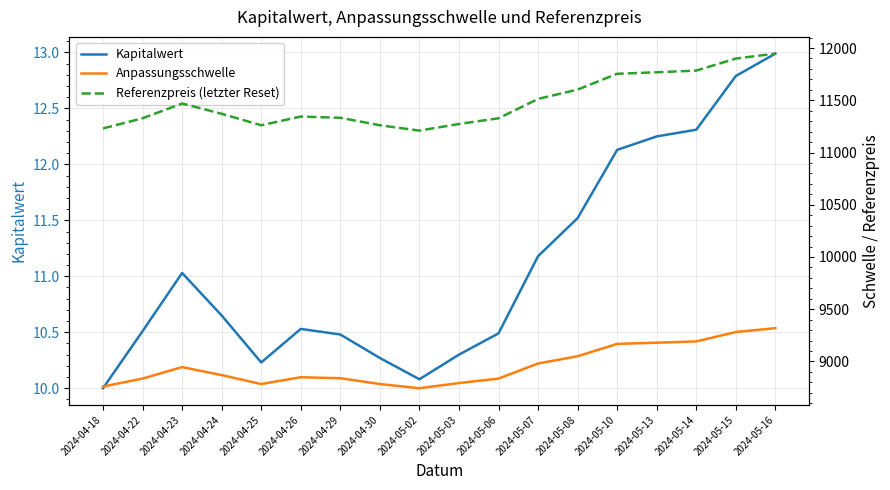

Which has a higher value, 2024-05-16 or 2024-04-22?

2024-05-16